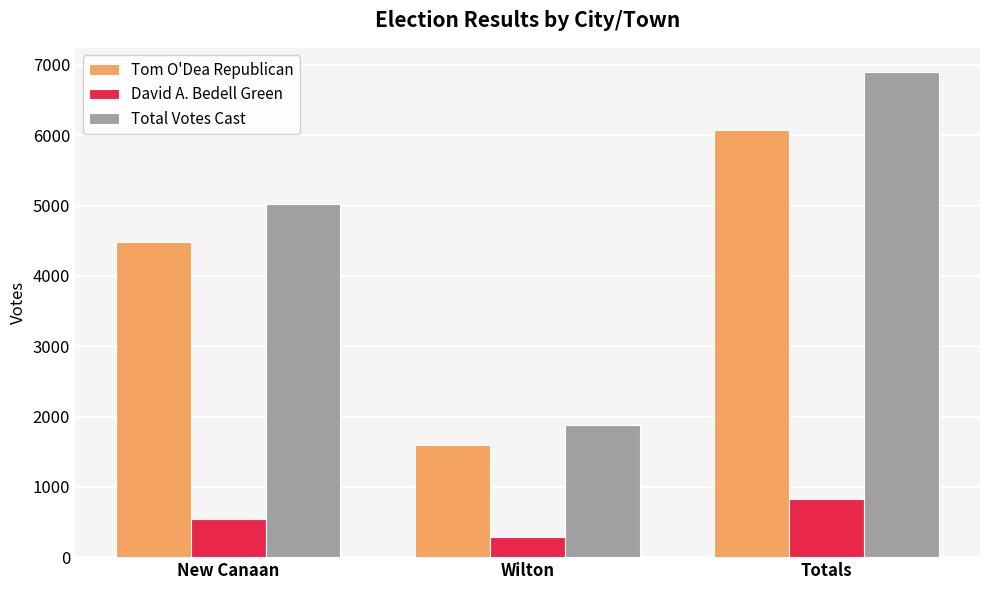

At which category is the sum across all series the highest?

Totals